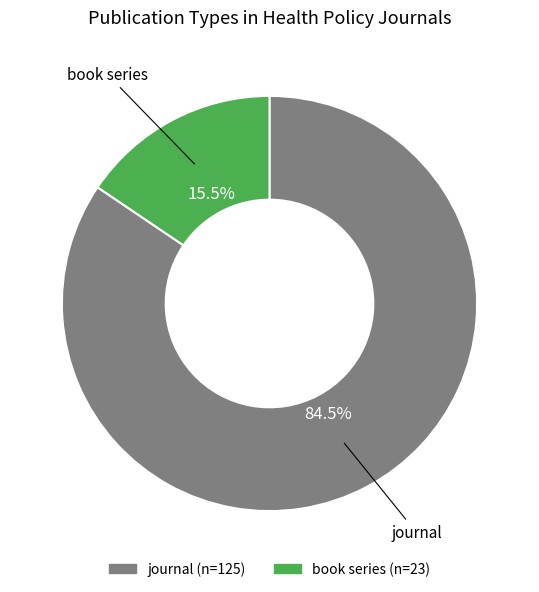

What percentage is NOT represented by book series?

84.5%